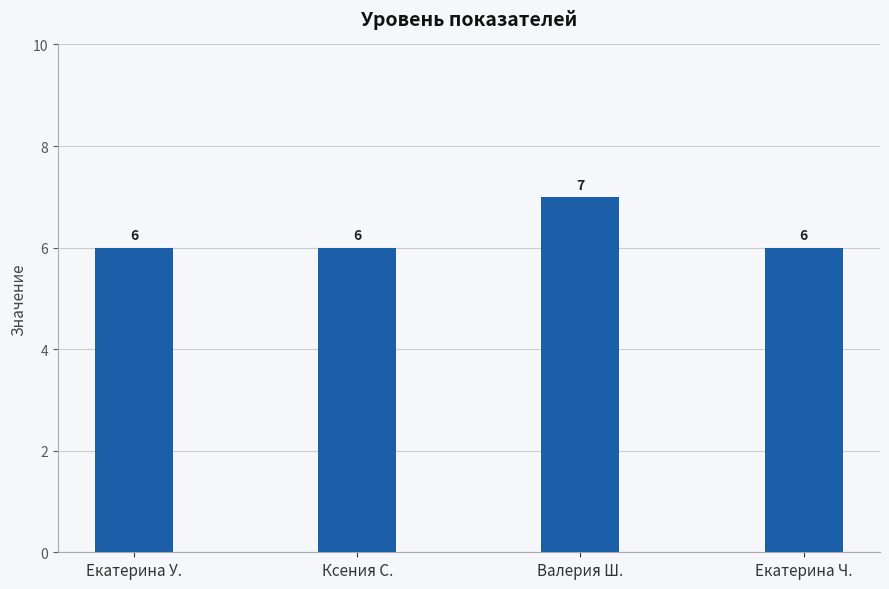

Are the bars grouped side by side (vs. stacked)?

No